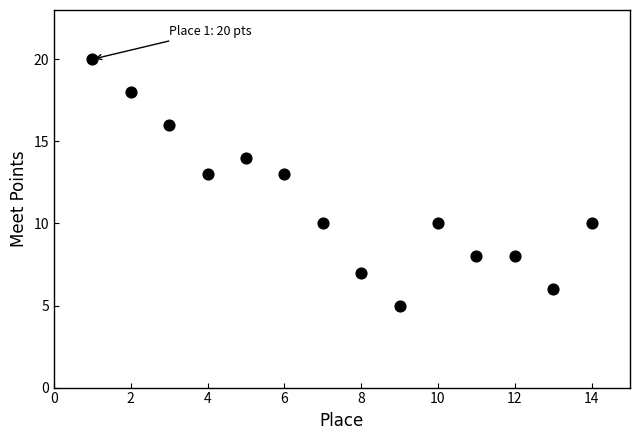

What is the range of X values (max minus min)?

13